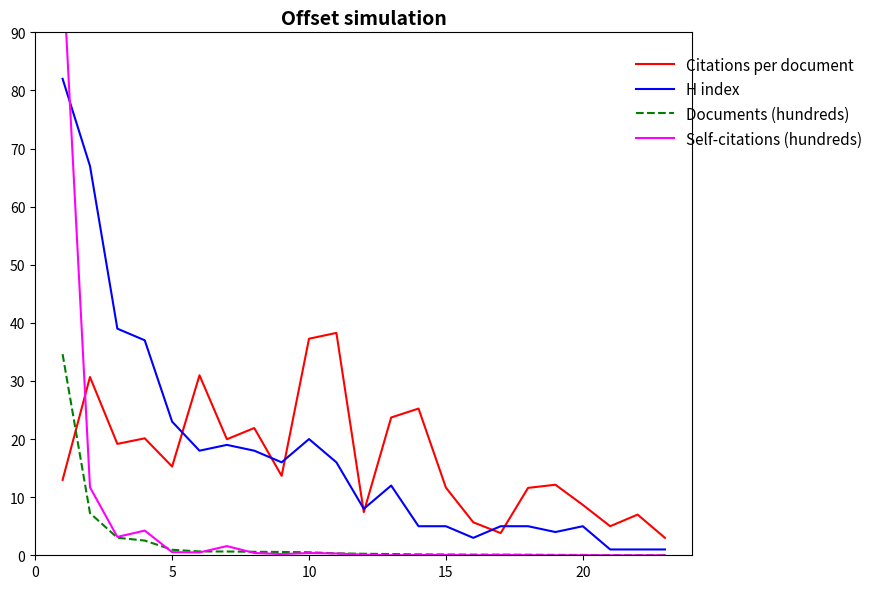

What is the difference between the highest and lowest values at 0?

88.9